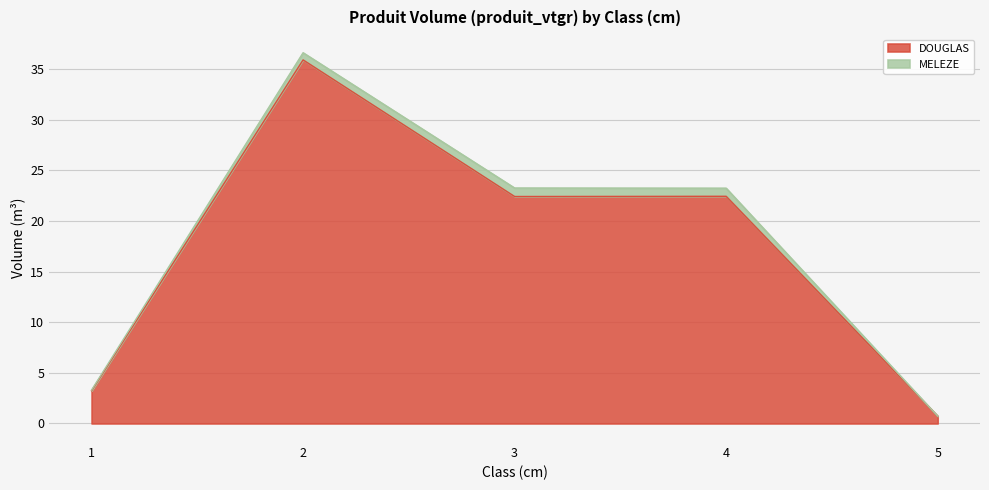

Where is the first local minimum?

3